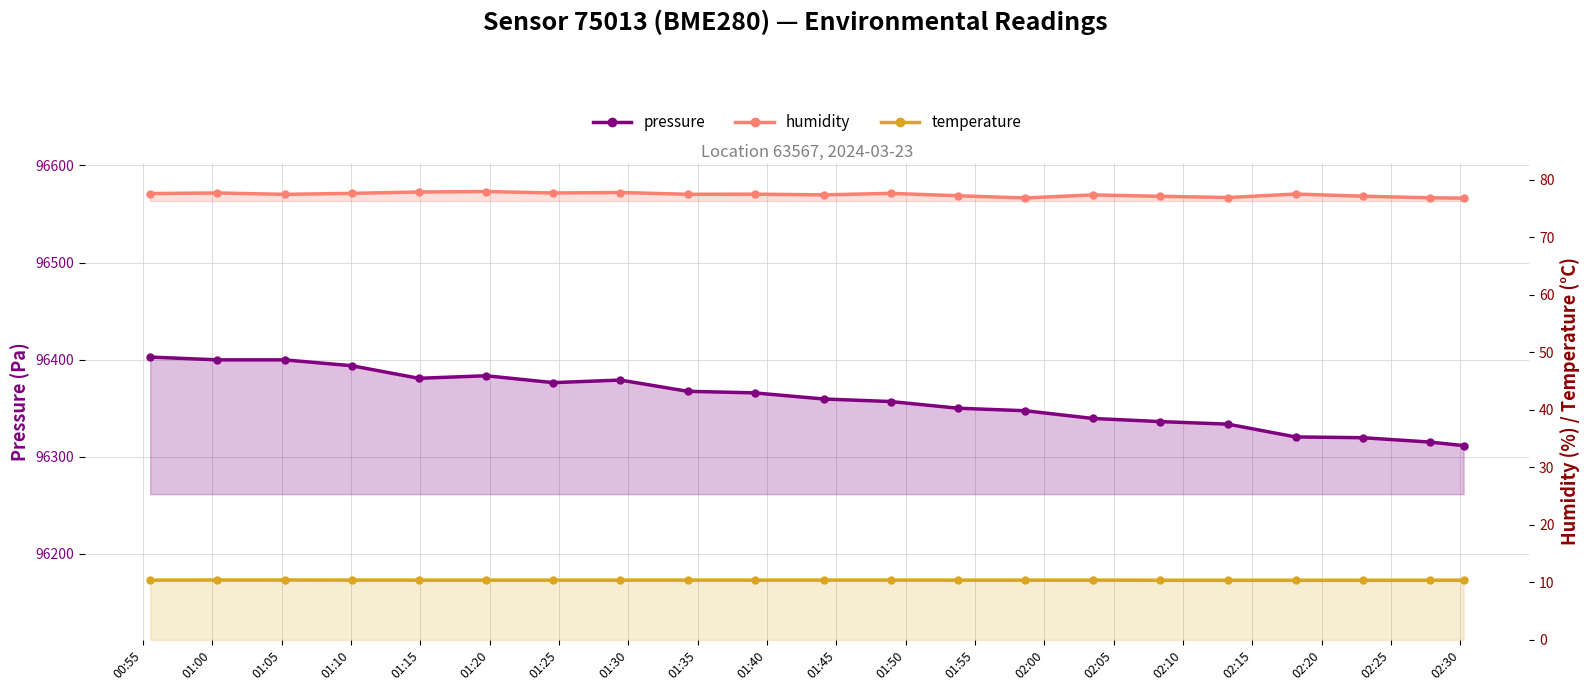

Which has a higher value, 01:30 or 01:50?

01:30